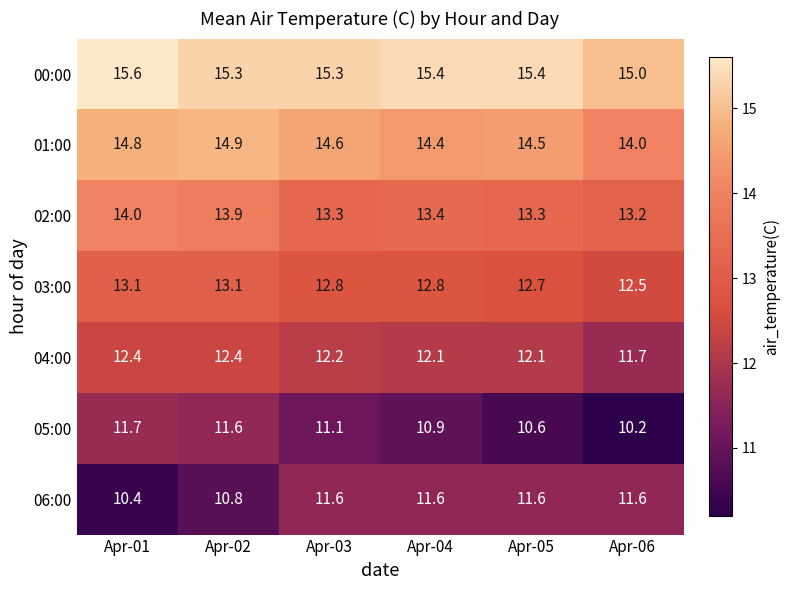

What is the spread (max minus min) of values at Apr-02?

4.5